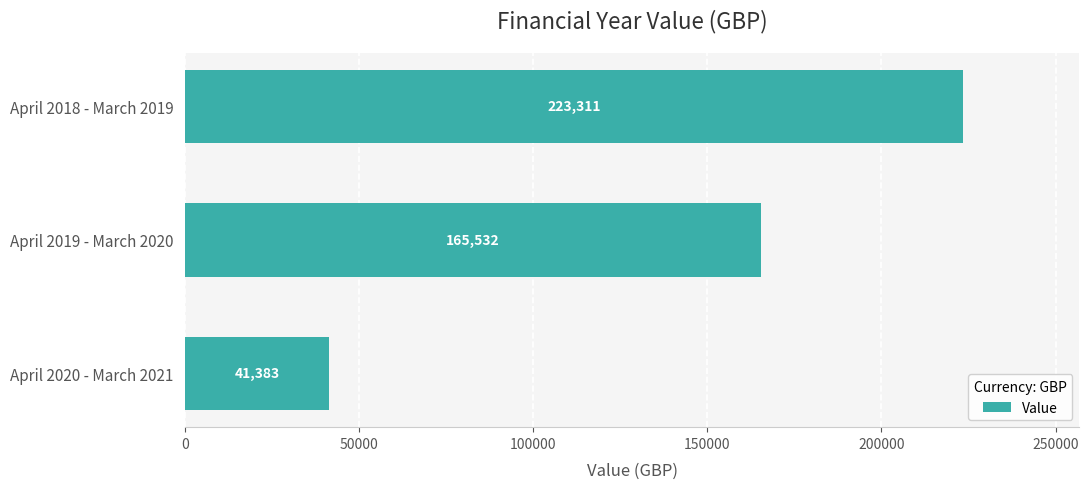

Between April 2020 - March 2021 and April 2019 - March 2020, which is larger?

April 2019 - March 2020